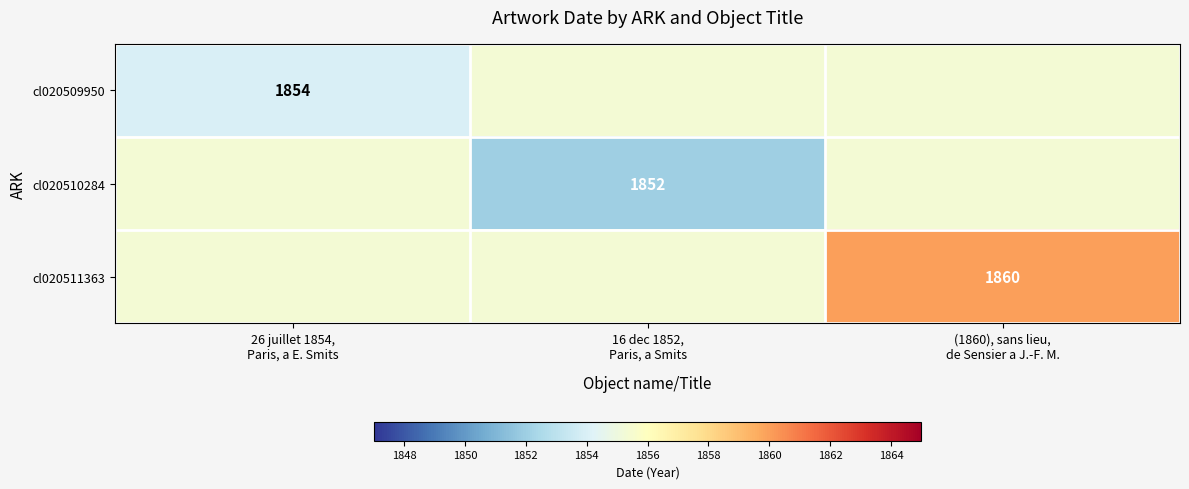

What is the smallest value displayed?

1852.0